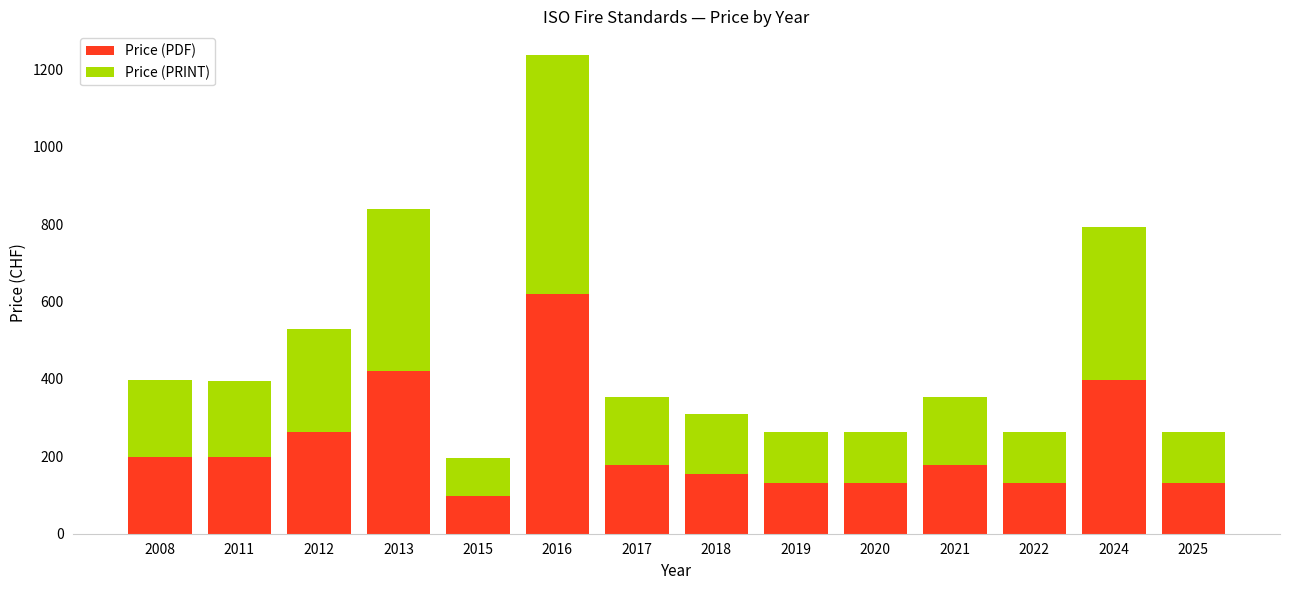

Where is Price (PDF) nearest to the value 358?

2024